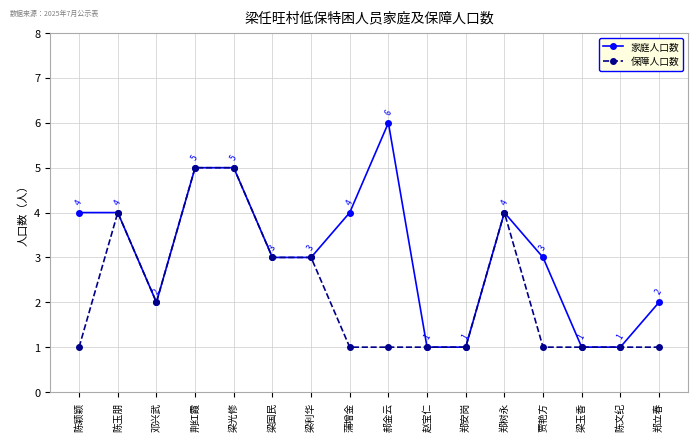

What is the smallest value displayed?

1